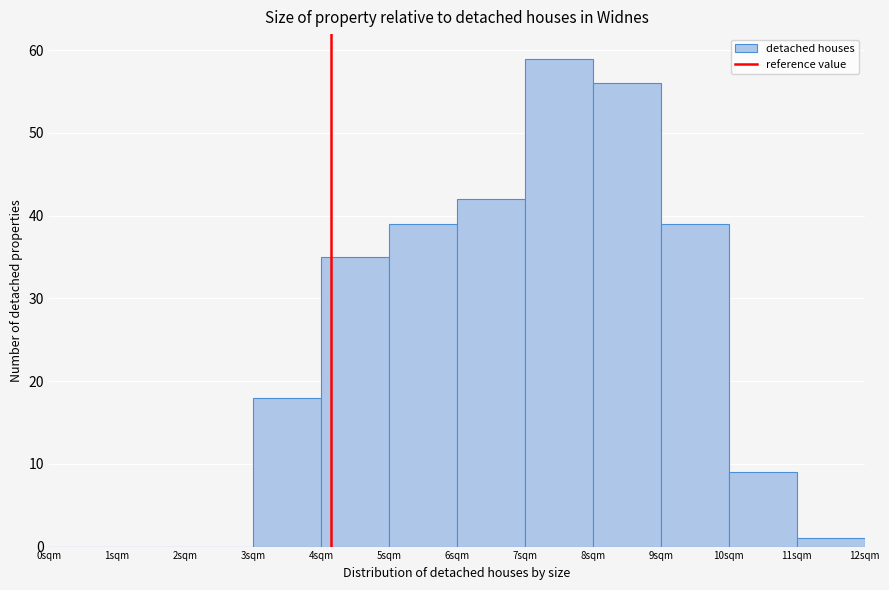

Reading left to right, transcribe this chart: for each bar, give the range it covers on the x-axis and its height. The values are not printed on the chart, so give them approximately, as read against the axis.

0 to 1: 0
1 to 2: 0
2 to 3: 0
3 to 4: 18
4 to 5: 35
5 to 6: 39
6 to 7: 42
7 to 8: 59
8 to 9: 56
9 to 10: 39
10 to 11: 9
11 to 12: 1